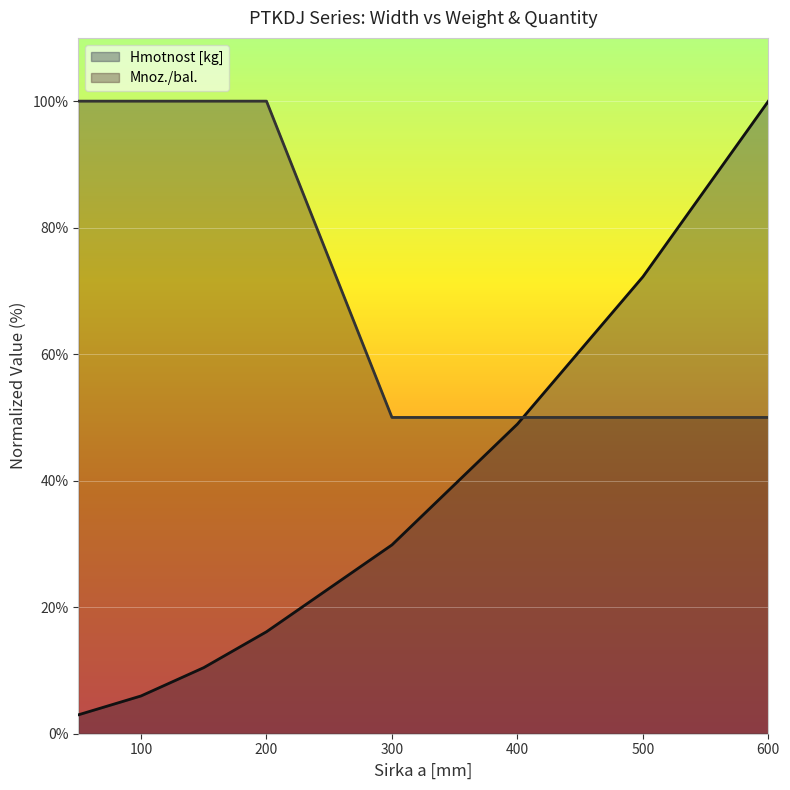

What is the spread (max minus min) of values at 300?

20.1